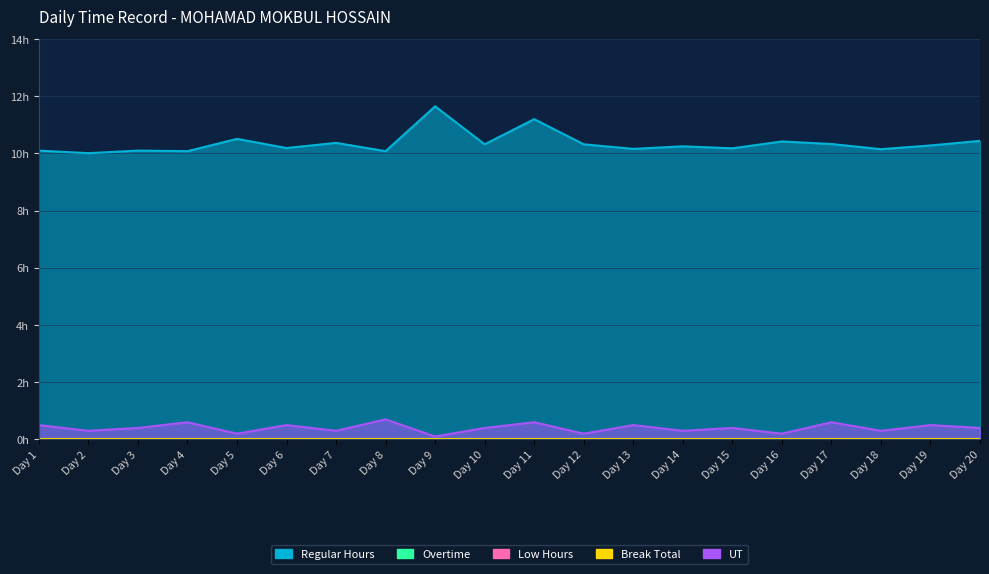

What is the greatest value displayed?

11.7